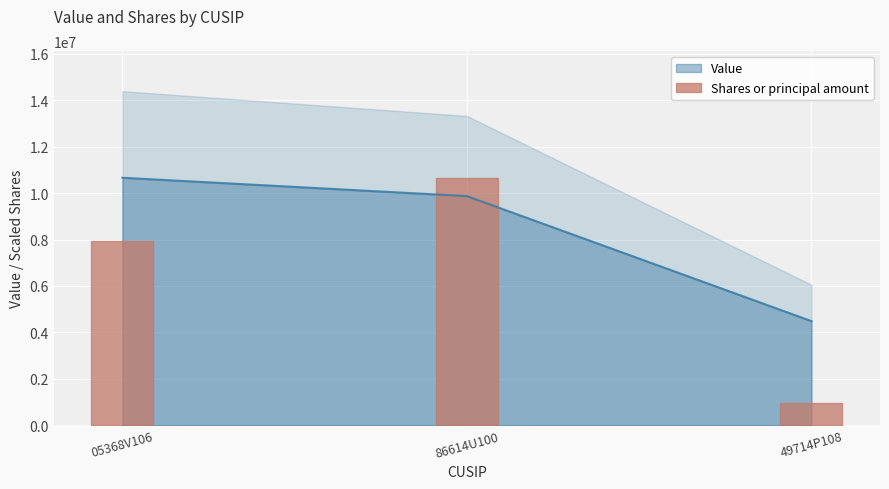

Count the number of categories in the chart.

3